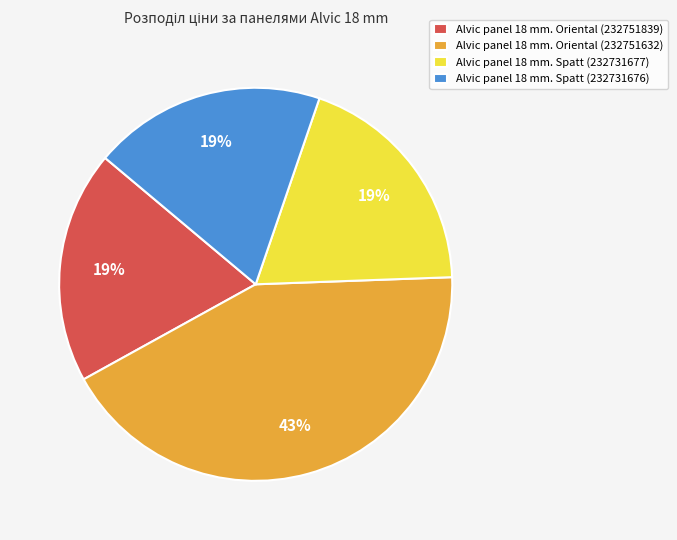

To the nearest percent, what portion does Alvic panel 18 mm. Oriental (232751632) represent?

43%